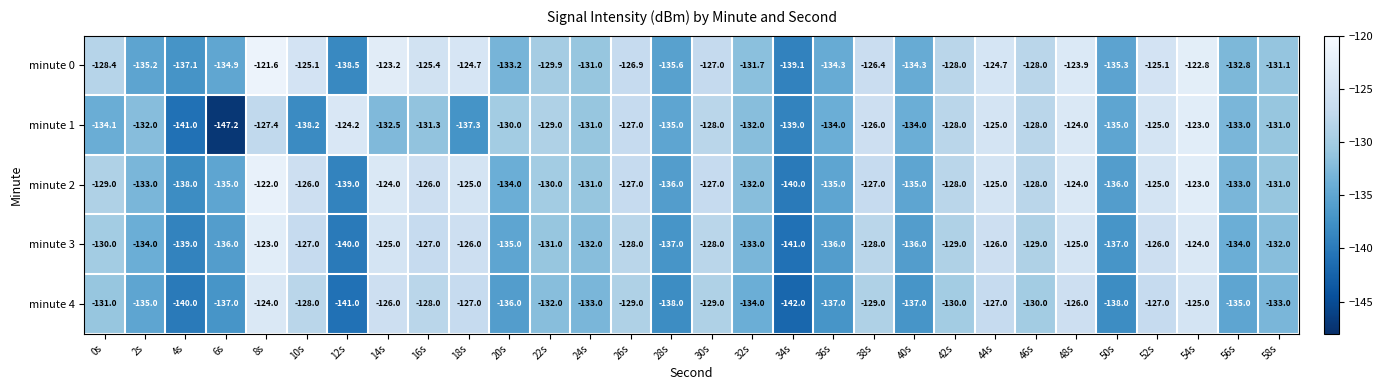

True or false: minute 3 has a value of -89.4 at 4s.

False